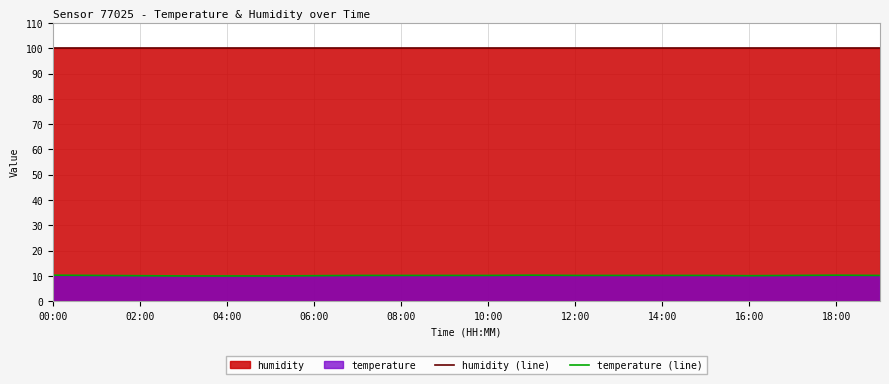

What is the total value across all series at 18:00?

110.2